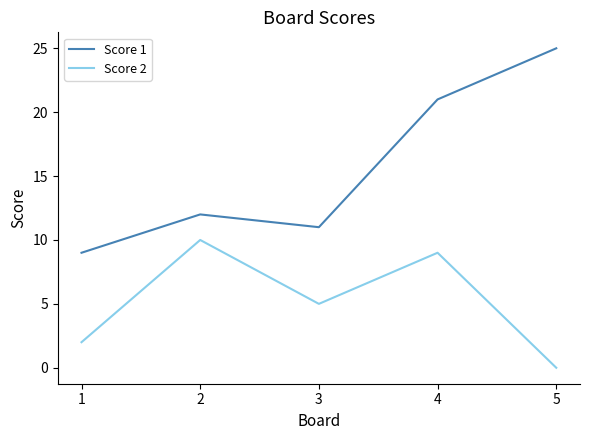

The Score 2 series shows 3 at 1. True or false?

False